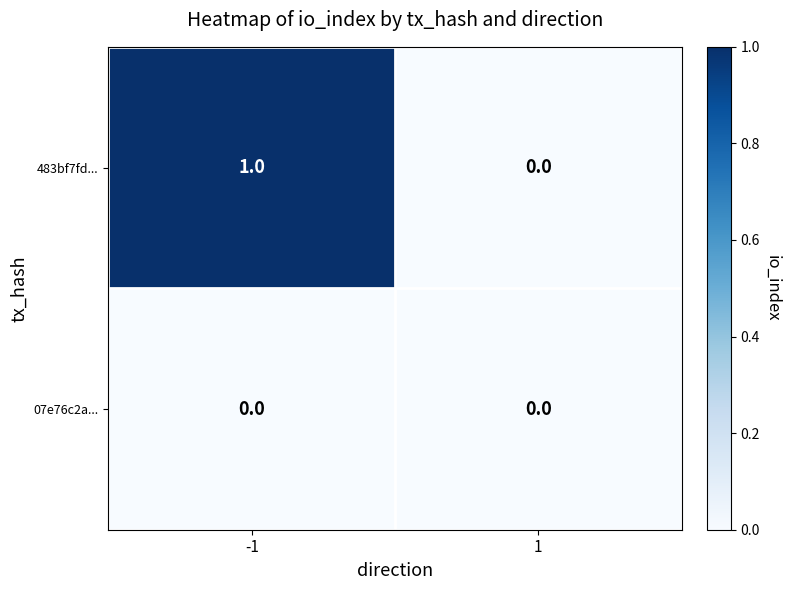

List the series in order of their peak value, highest first.

483bf7fd..., 07e76c2a...